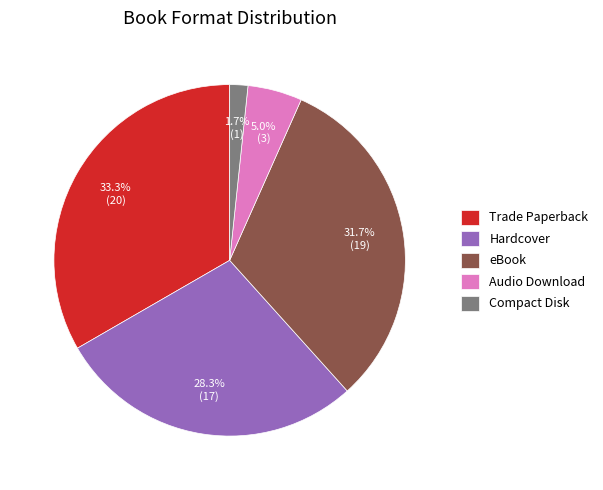

Which has a higher value, Hardcover or Compact Disk?

Hardcover